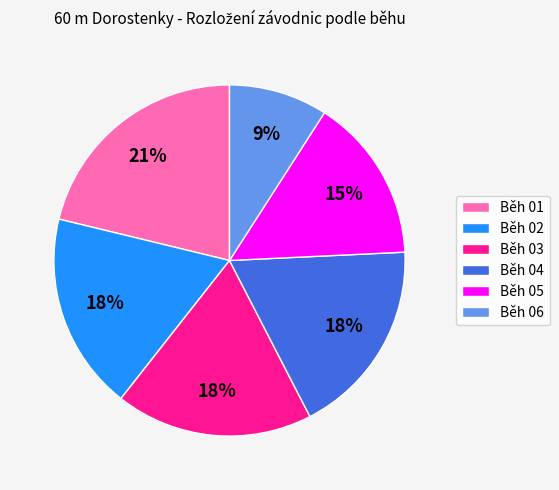

What is the largest slice in the pie chart?

Běh 01